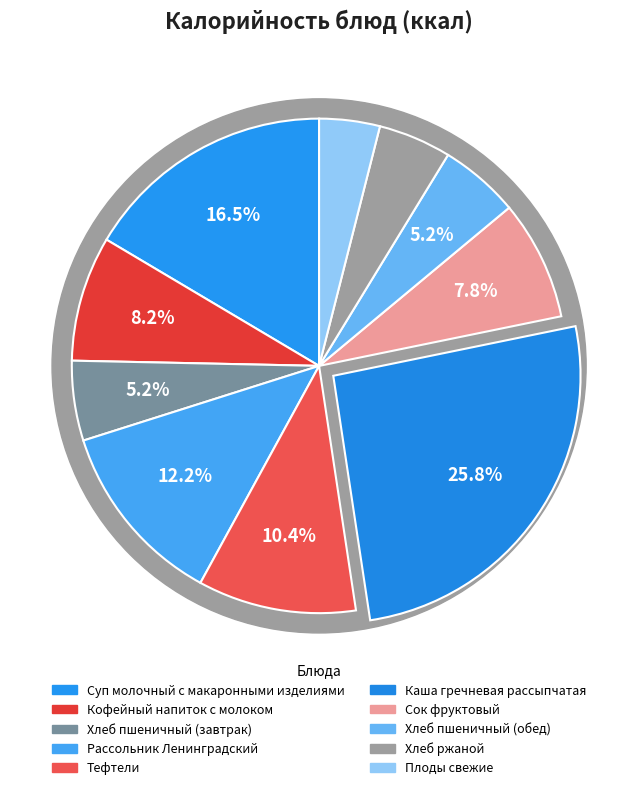

What percentage is NOT represented by Сок фруктовый?

92.2%